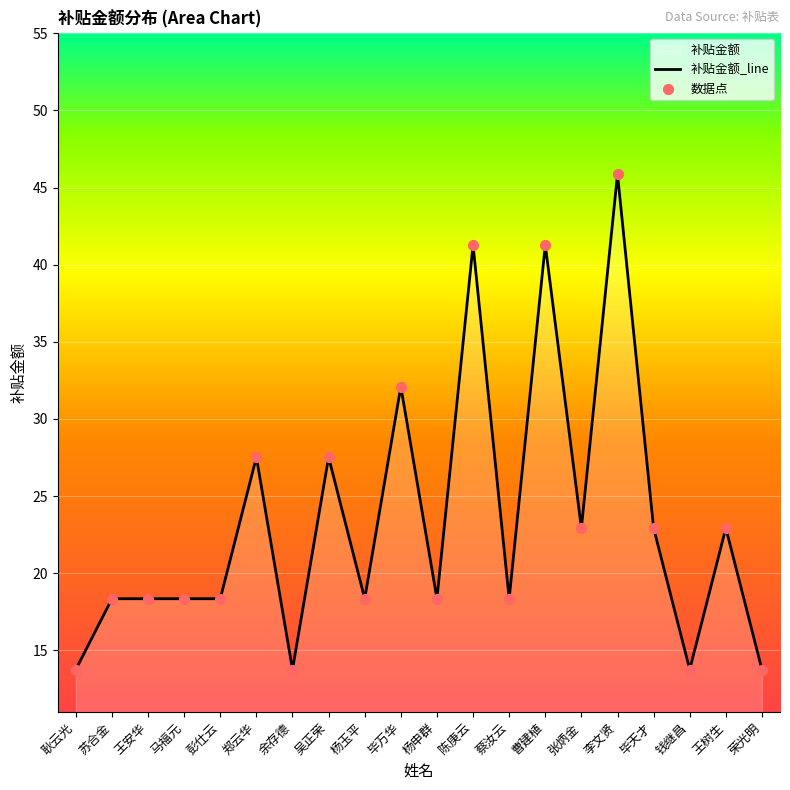

What is the ratio of the value at 荣光明 to the value at 陈庚云?

0.3